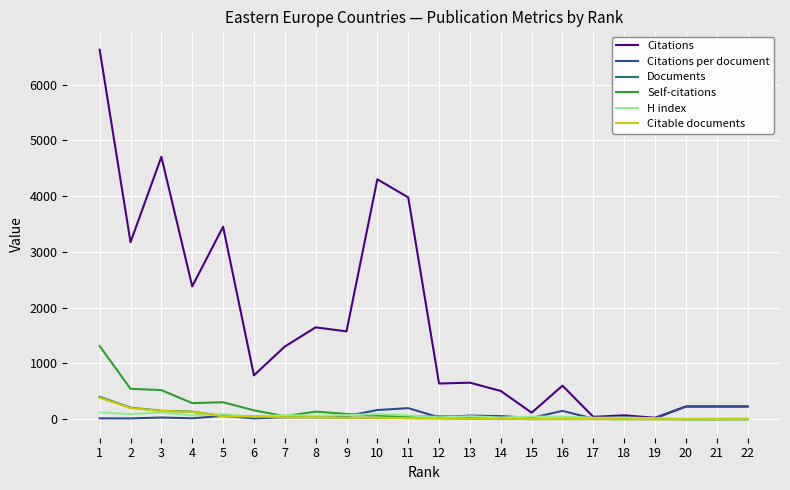

What is the spread (max minus min) of values at 21?

229.0